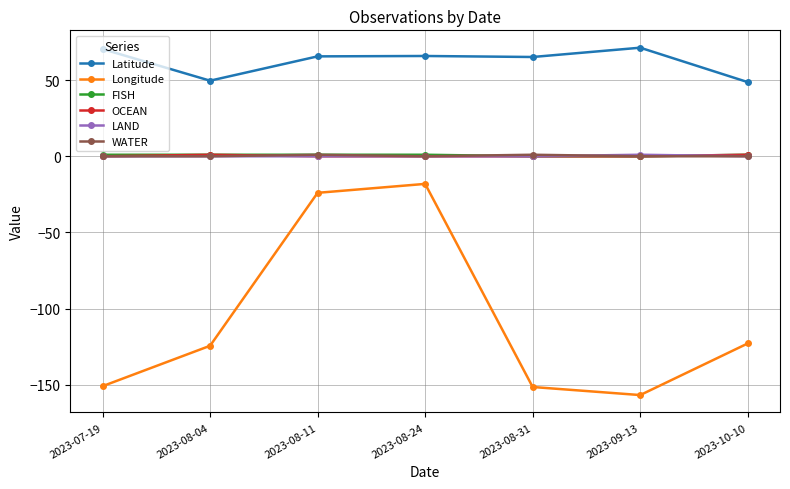

Between 2023-08-11 and 2023-08-31, which series saw the biggest shift?

Longitude